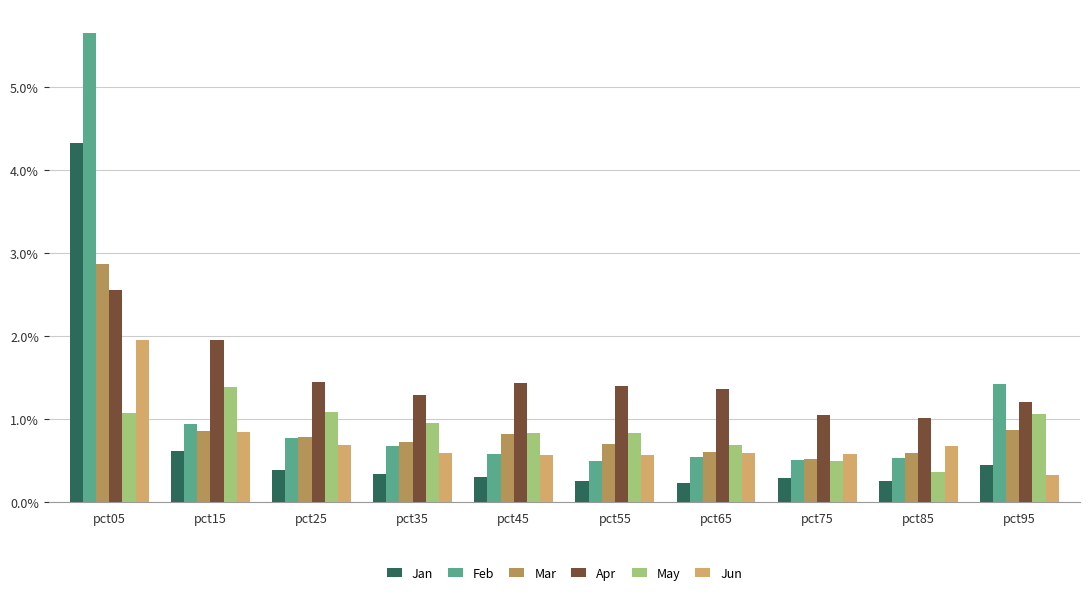

Is the value of Jan at pct05 greater than the value of Feb at pct15?

Yes